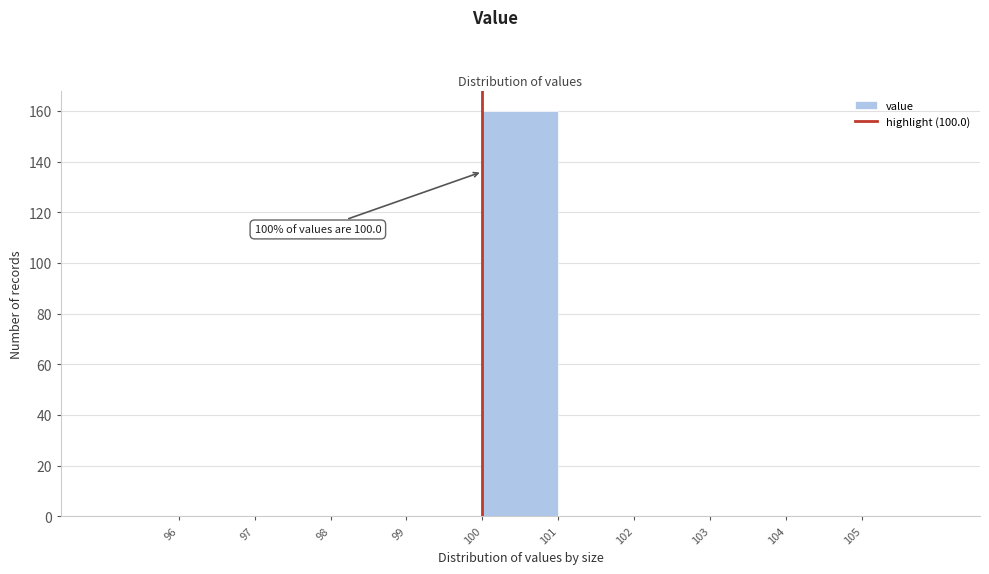

Over which range of the x-axis is the bar tallest?

100 to 101